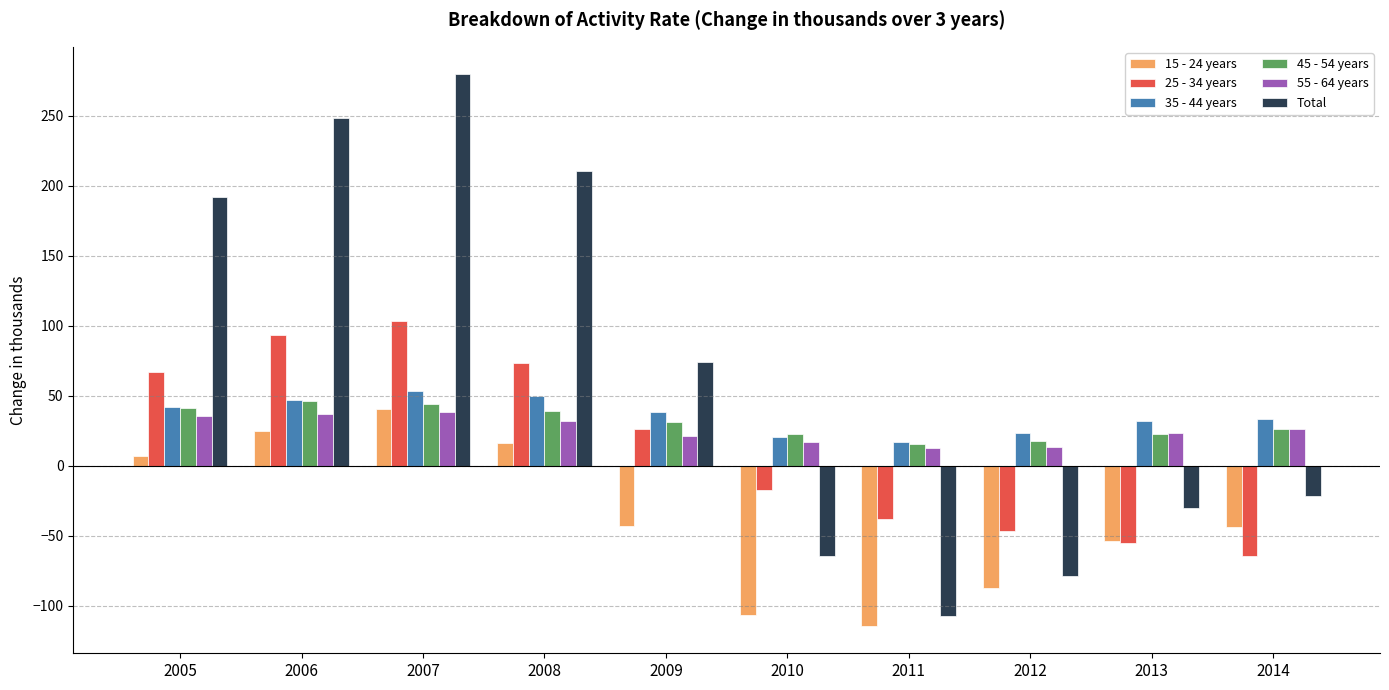

Count the number of data series in this chart.

6